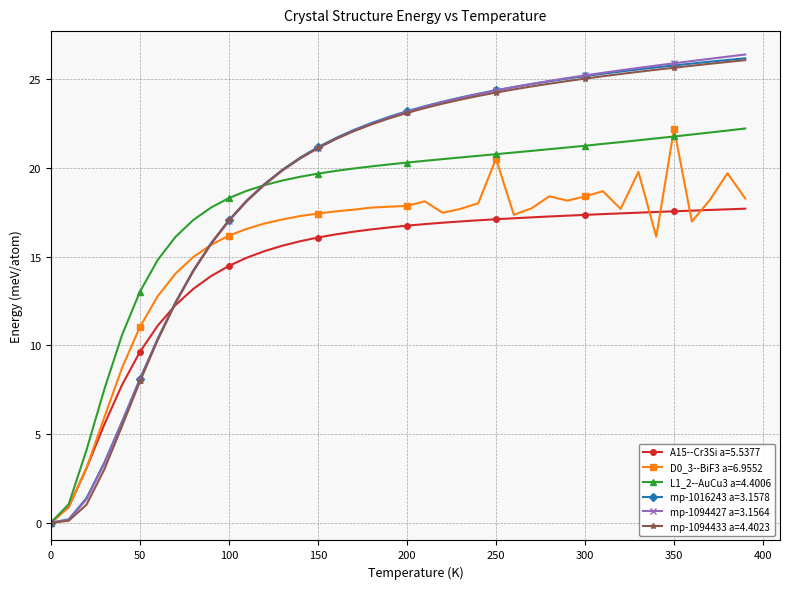

How many values in D0_3--BiF3 a=6.9552 are above zero?

39